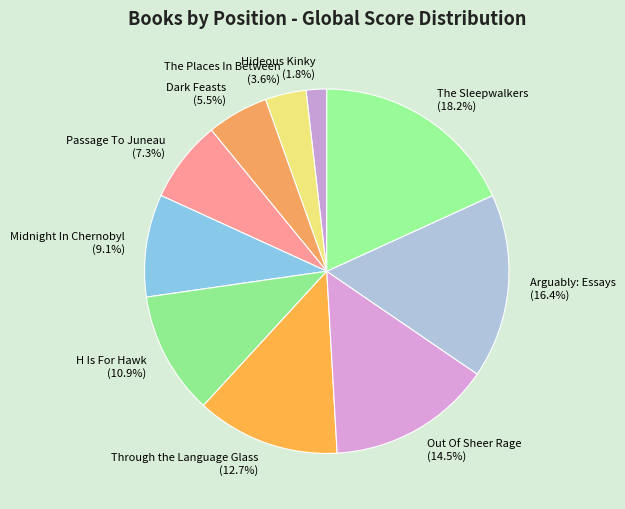

Is the sum of The Sleepwalkers and Hideous Kinky greater than half?

No